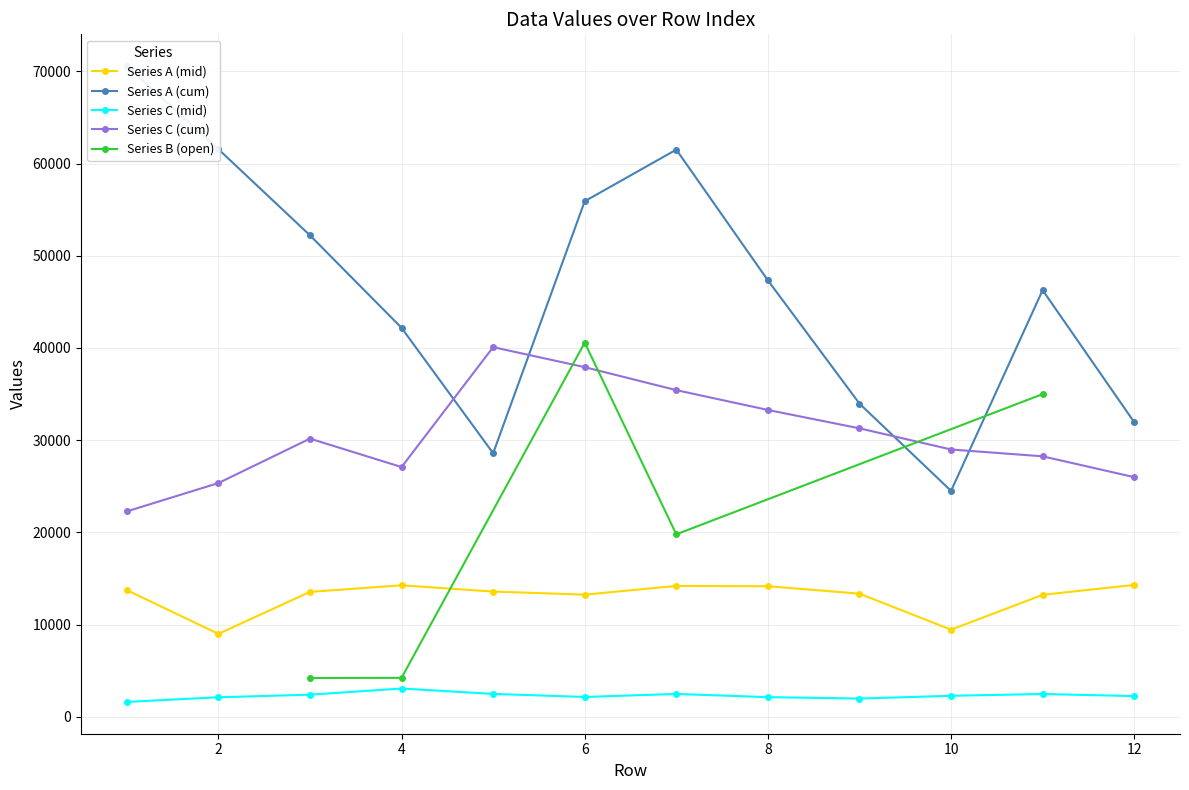

What is the total value across all series at 5?

84773